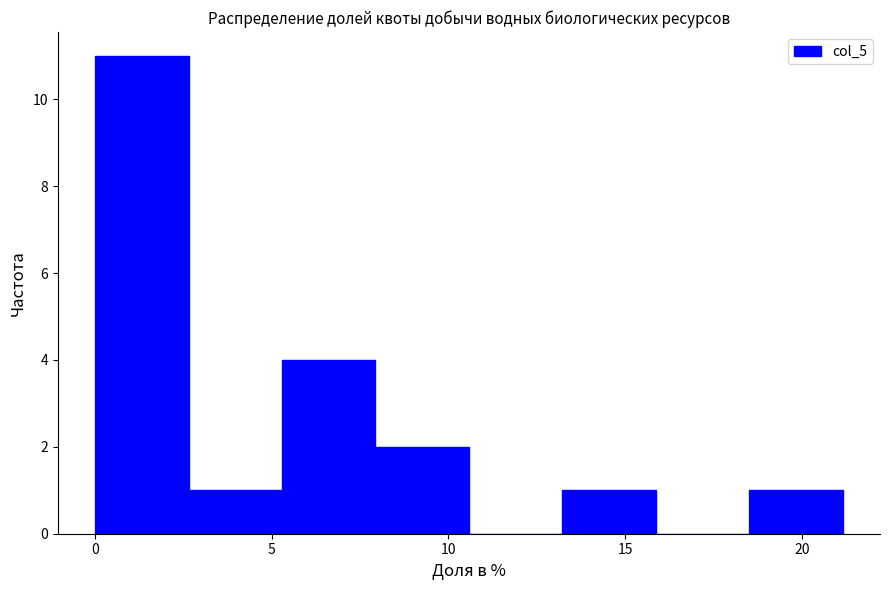

Reading left to right, list every bar in this chart as the range it spans on the x-axis followed by its height. Neither the bar edges nor the heights are printed on the chart, so give them approximately, as read against the axes.

0.0 to 2.5: 11
2.5 to 5.5: 1
5.5 to 8.0: 4
8.0 to 10.5: 2
10.5 to 13.0: 0
13.0 to 16.0: 1
16.0 to 18.5: 0
18.5 to 21.0: 1